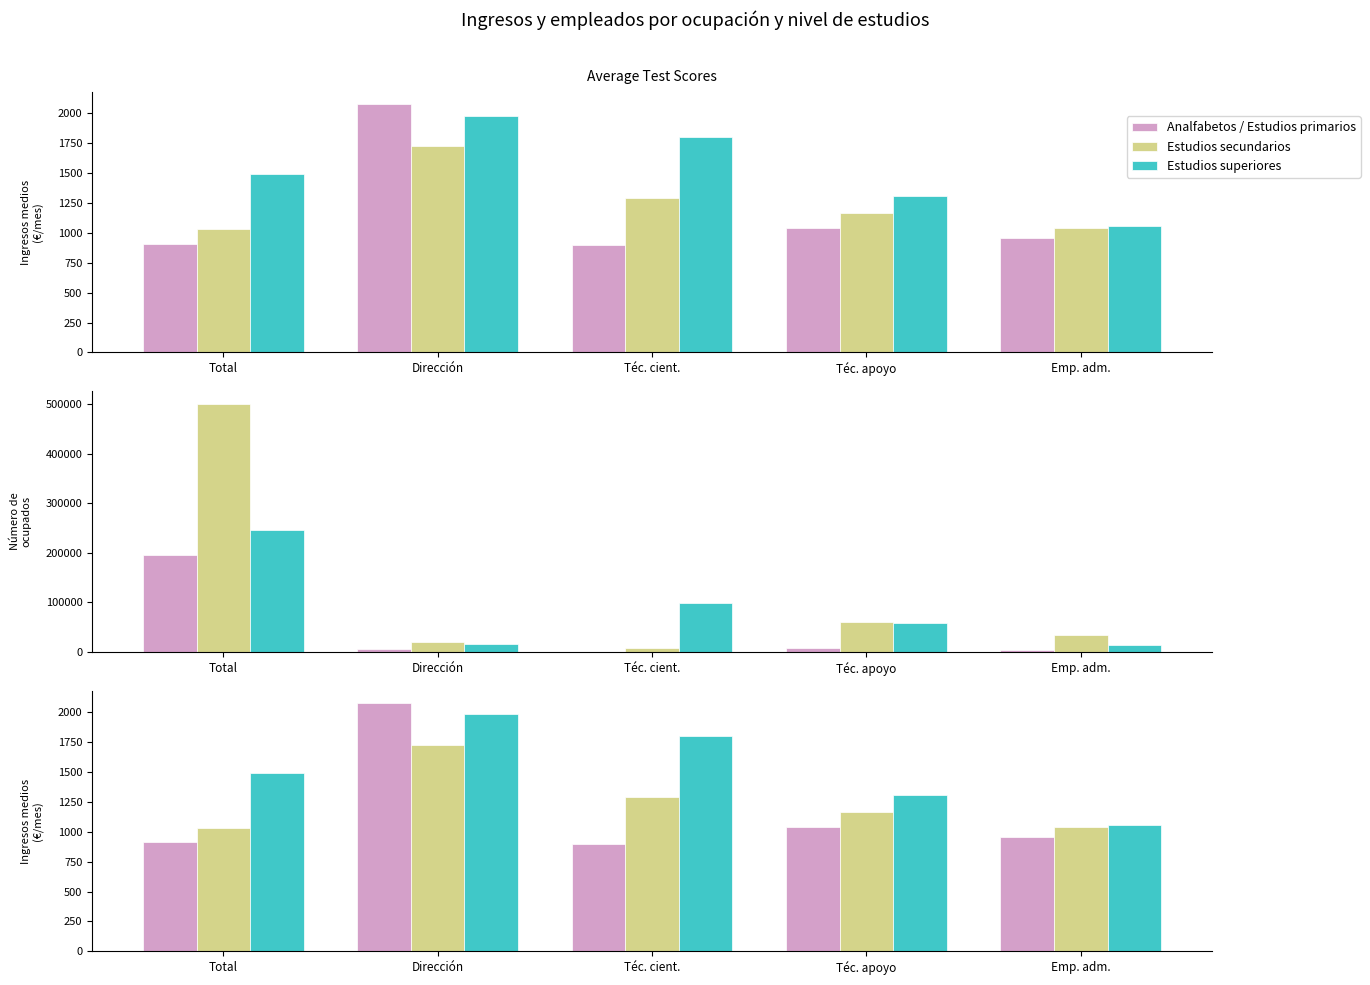

What is the maximum value for Analfabetos / Estudios primarios?

2076